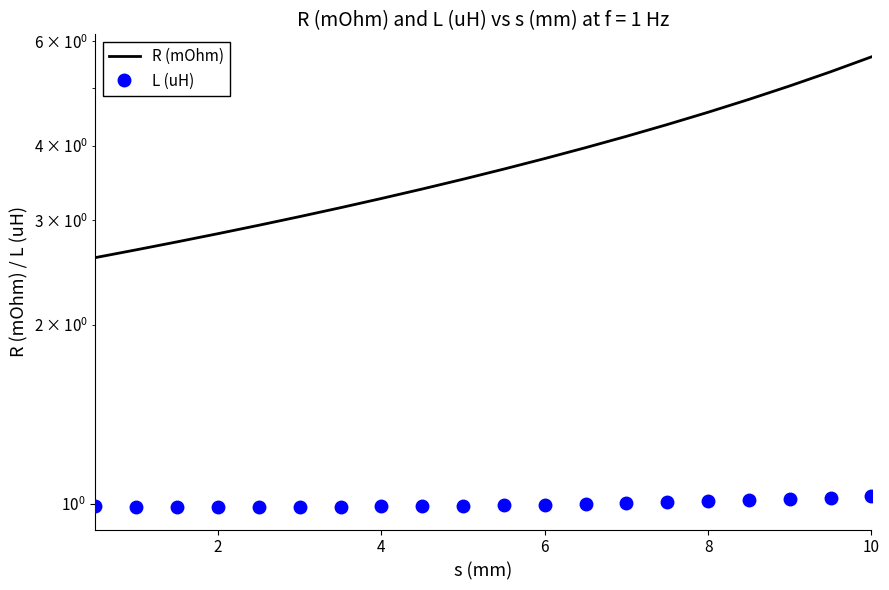

Rank the series by their maximum value, from lowest to highest.

L (uH), R (mOhm)